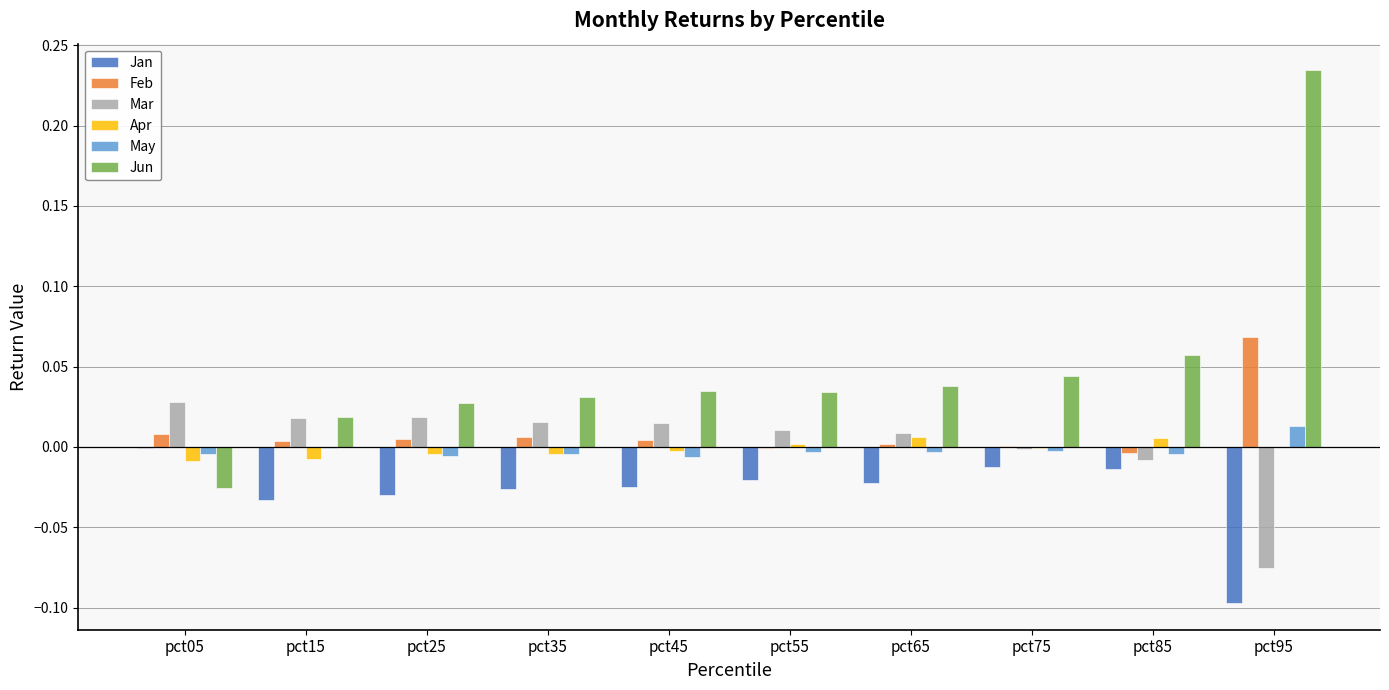

Count the number of categories in the chart.

10